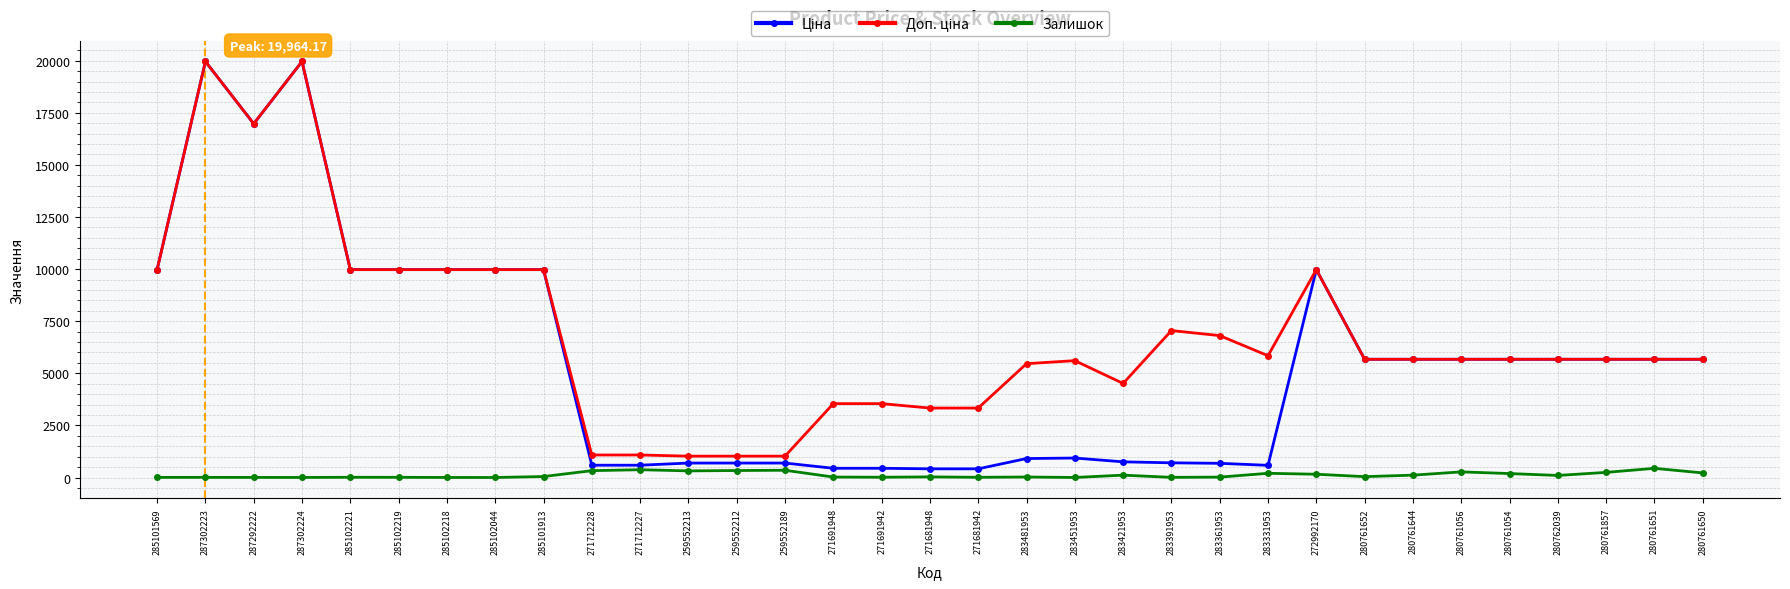

What is the difference between the highest and lowest values at 280761651?

5232.8